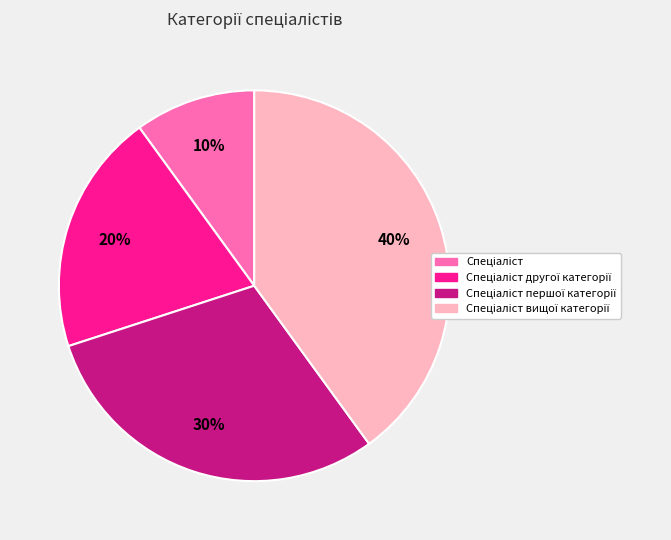

Does any single category account for the majority?

No